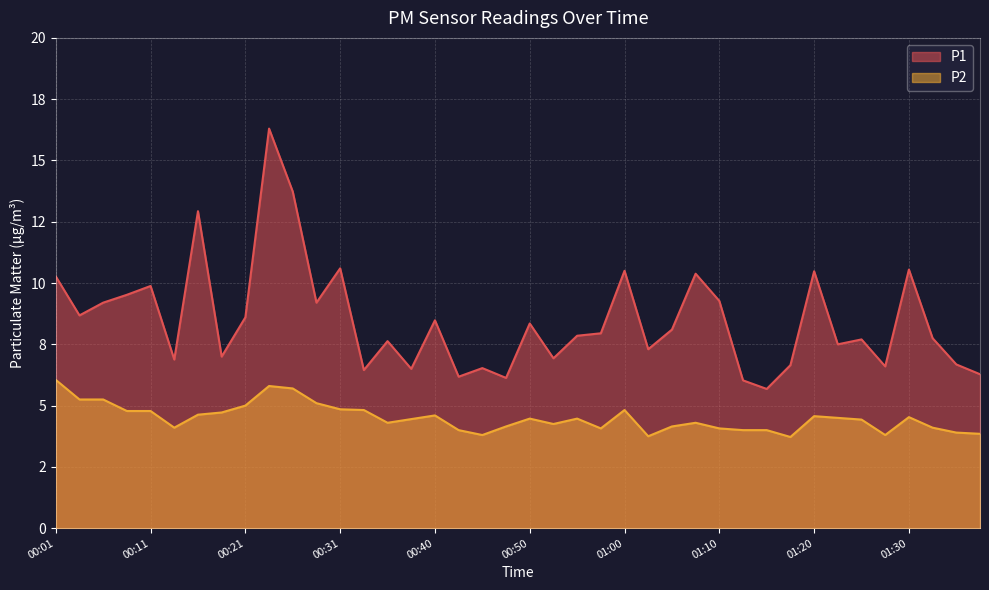

What value does the P2 series have at 01:34?

3.9